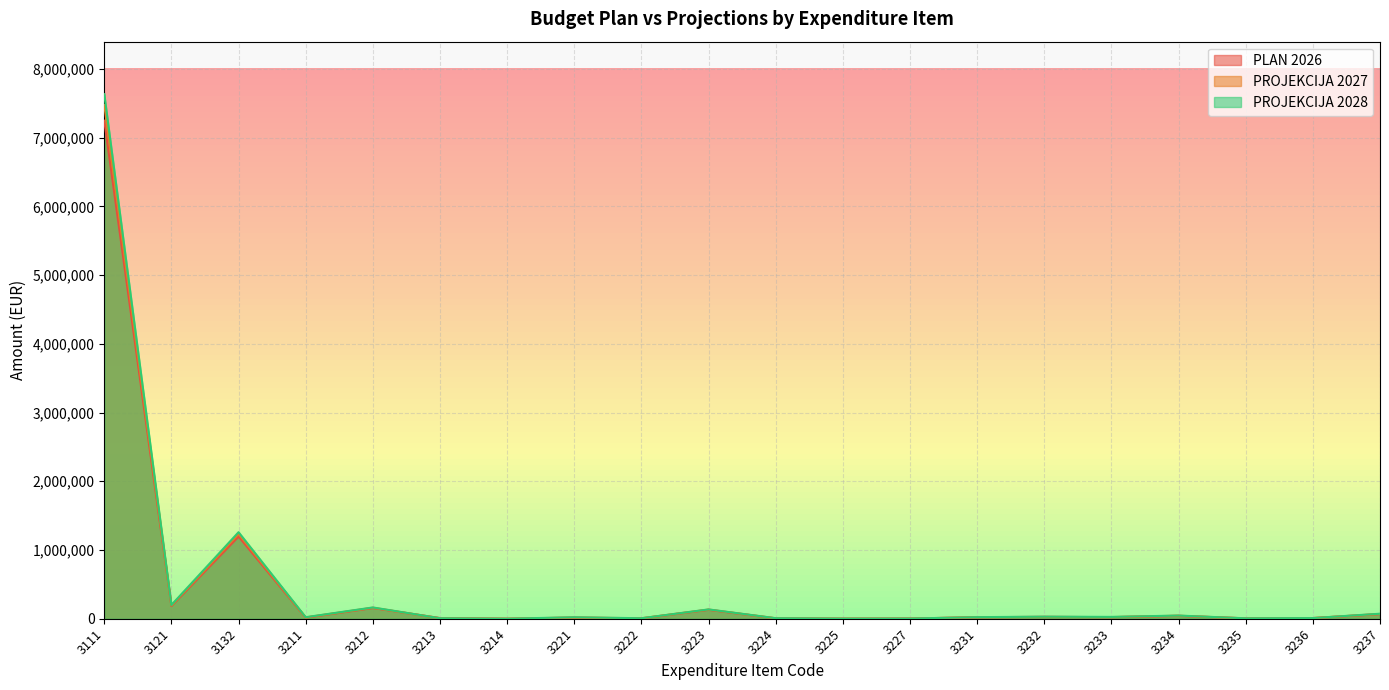

What are all the series names shown in the legend?

PLAN 2026, PROJEKCIJA 2027, PROJEKCIJA 2028